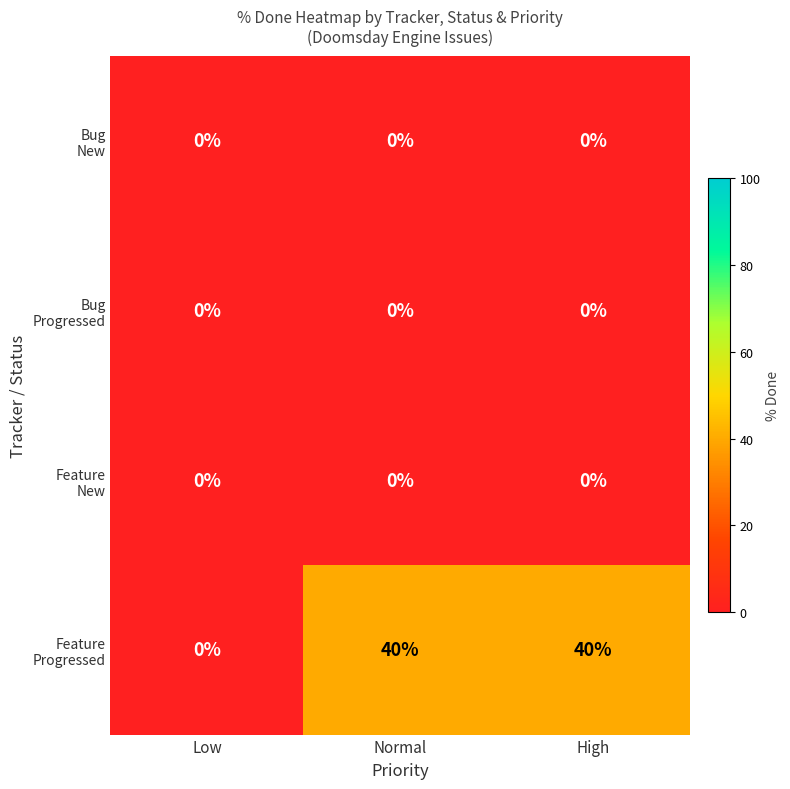

What is the maximum value shown in the chart?

40